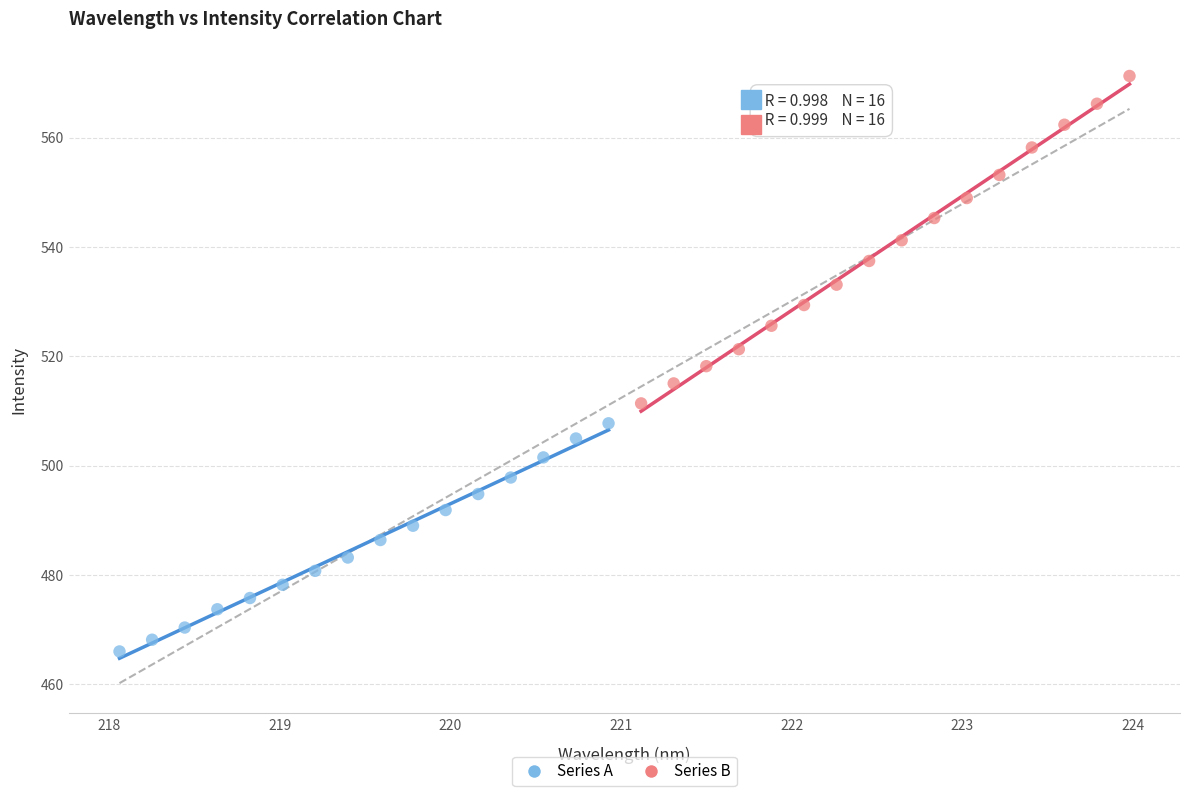

Which series reaches the minimum Y coordinate?

Series A